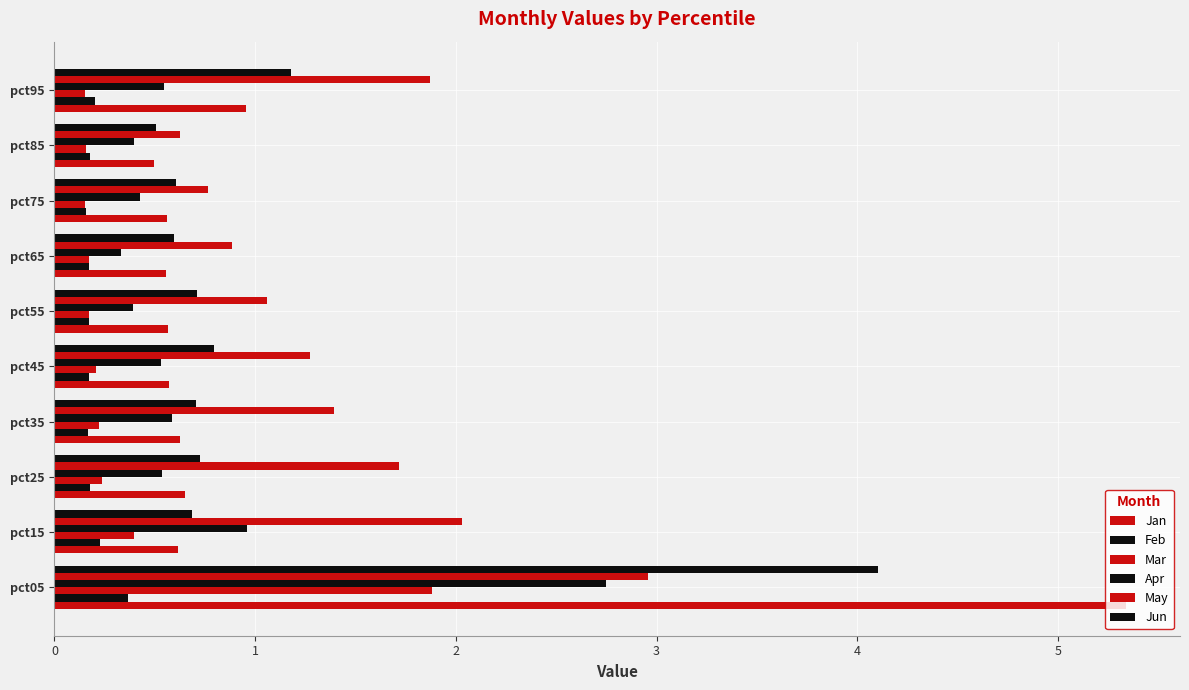

What is the value of the Mar bar at the 8th from the left?

0.2